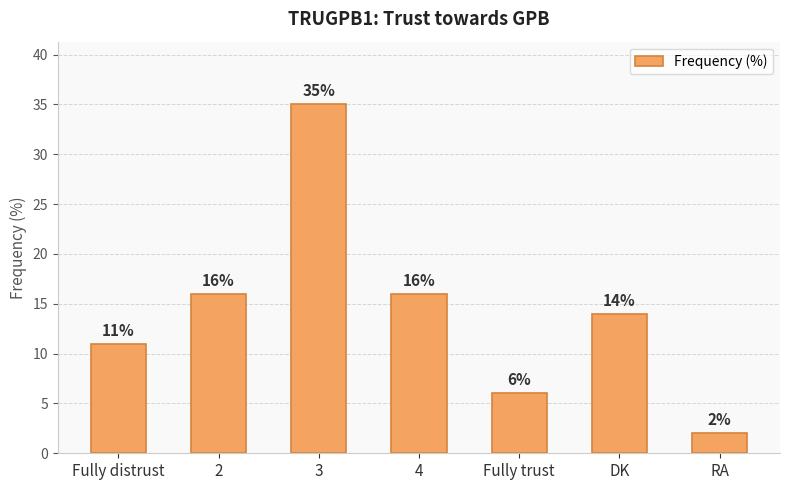

The value at 3 is 48. True or false?

False